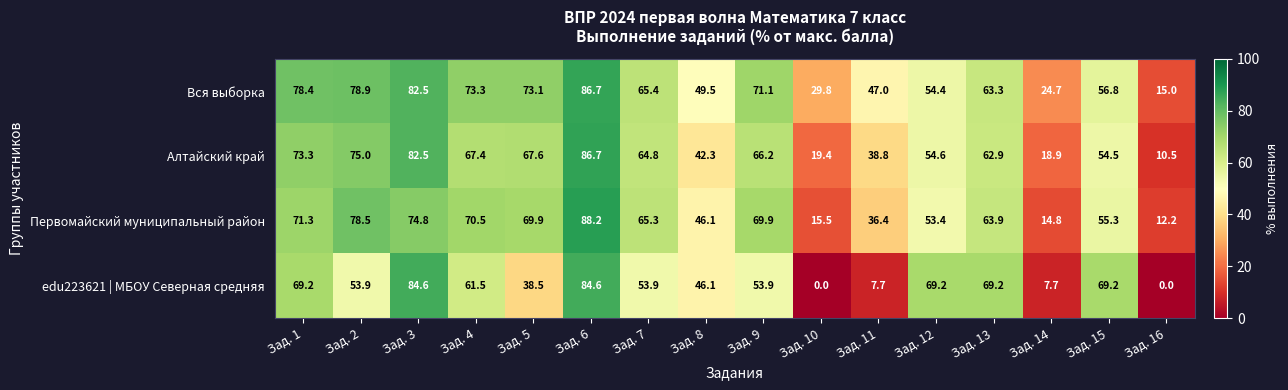

At which category is the sum across all series the highest?

Зад. 6